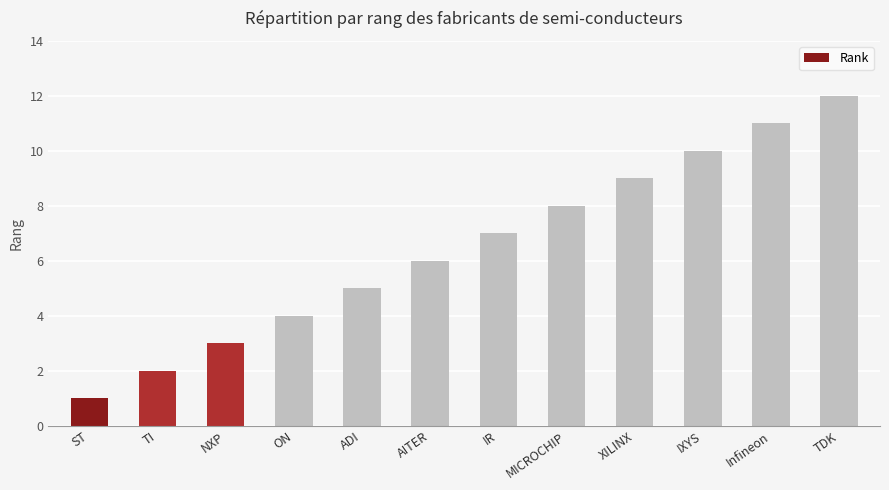

What is the smallest value displayed?

1